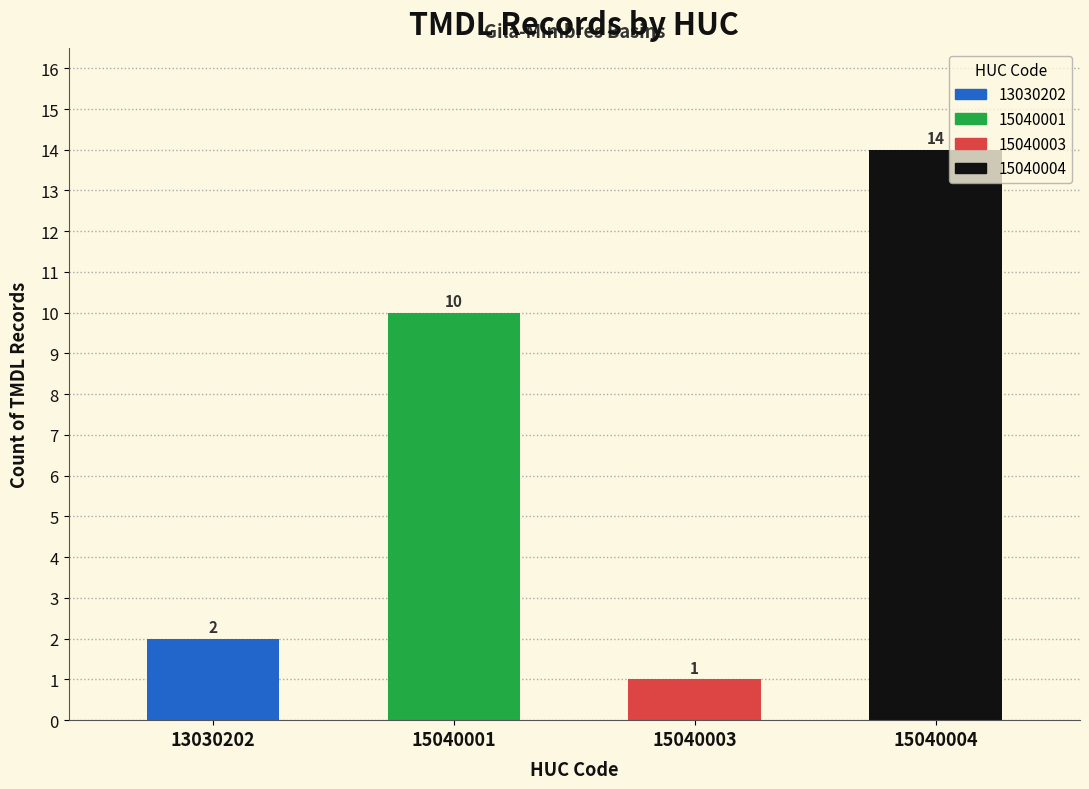

Reading left to right, list all the values displayed in this chart.

13030202=2	15040001=10	15040003=1	15040004=14